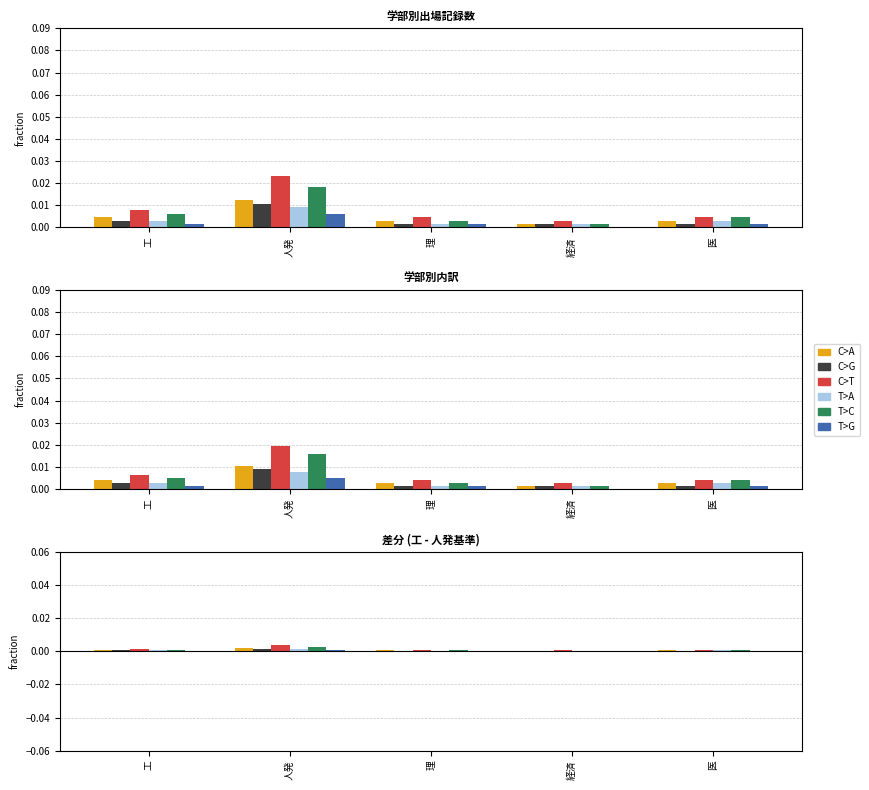

List the labels in order of T>A value, smallest first.

理, 経済, 工, 医, 人発